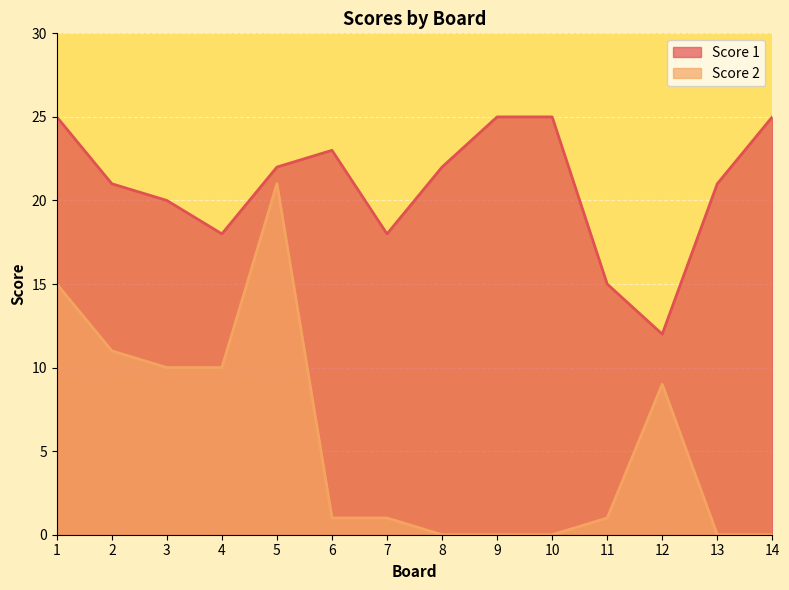

At 9, list the series in order from largest to smallest.

Score 1, Score 2